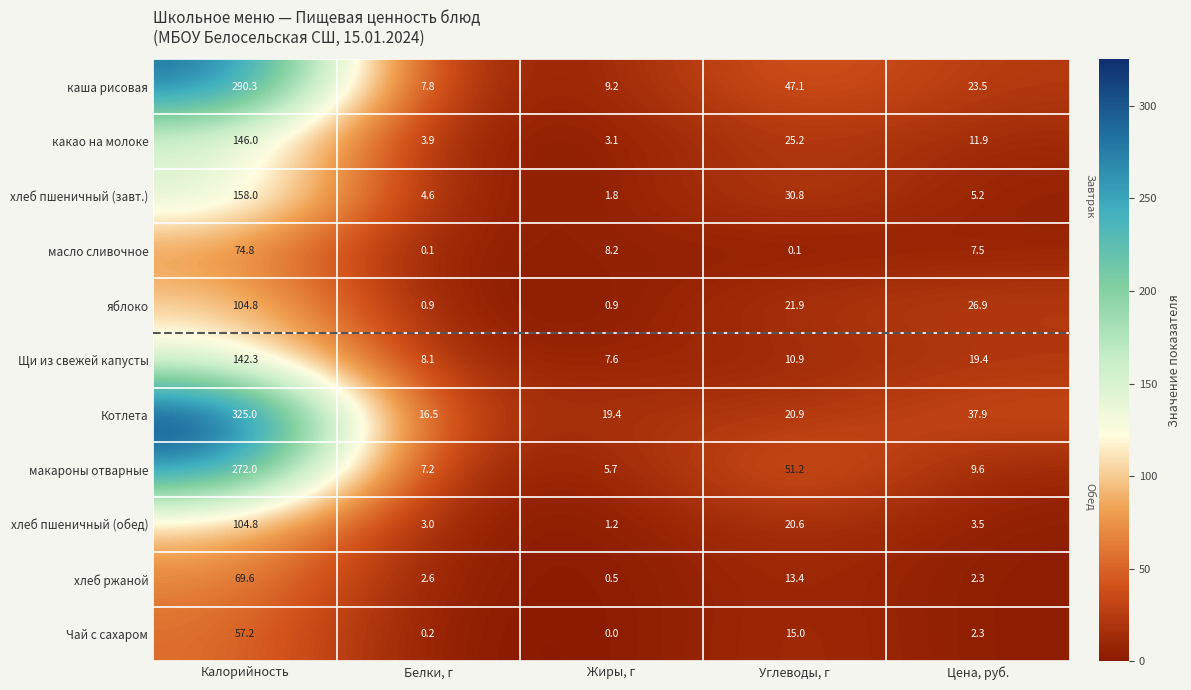

What is the difference between the maximum and minimum values in the масло сливочное series?

74.7